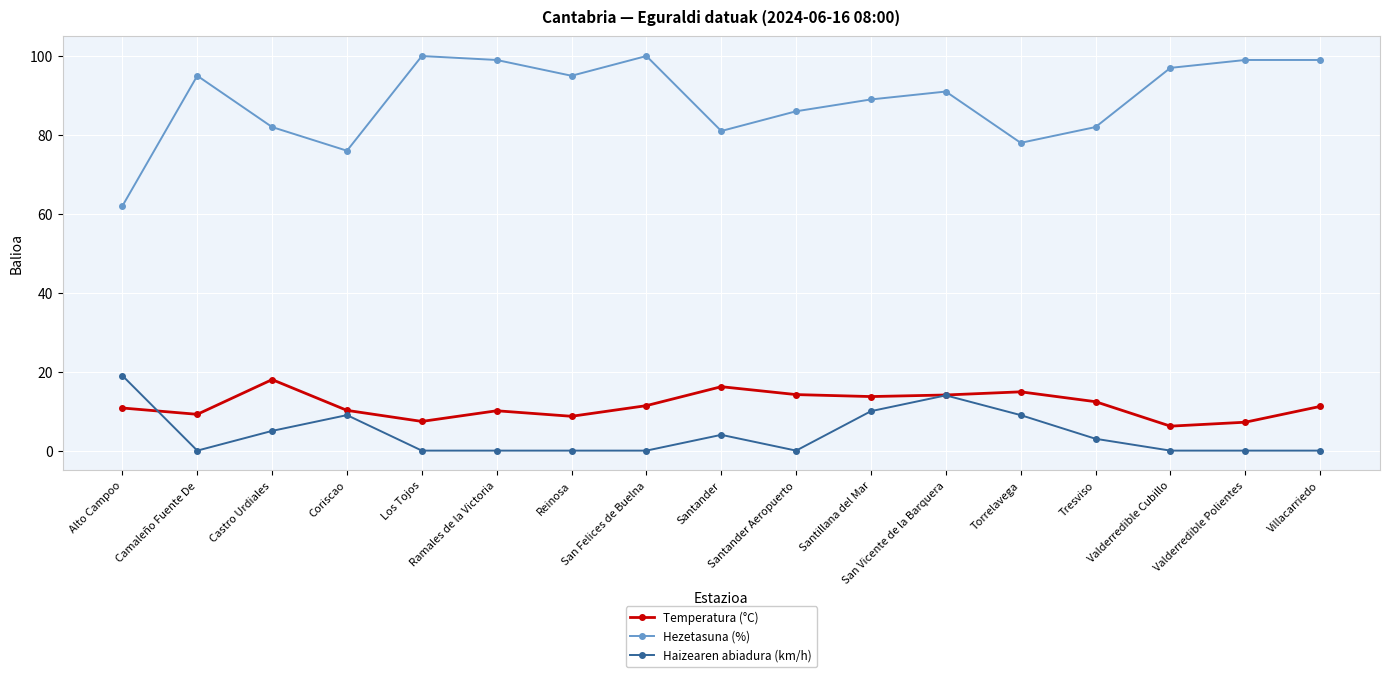

What is the minimum value for Hezetasuna (%)?

62.0